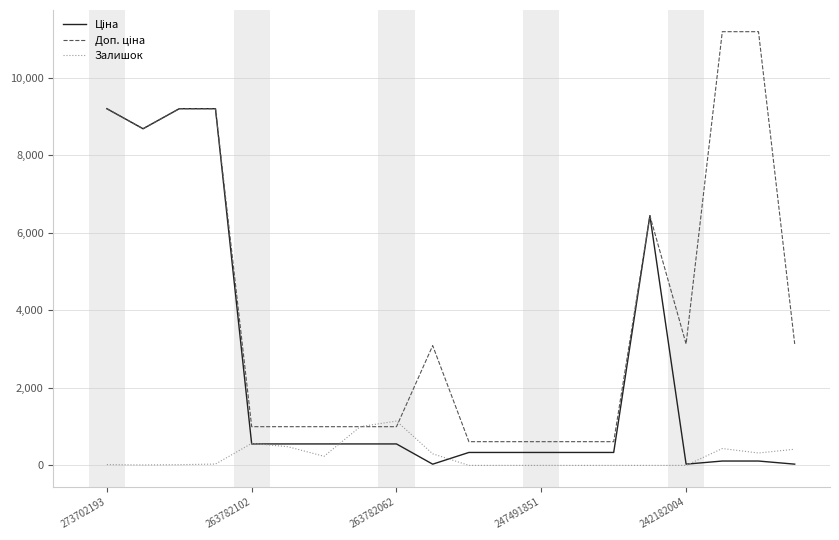

What is the sum of all Доп. ціна values?

82462.1